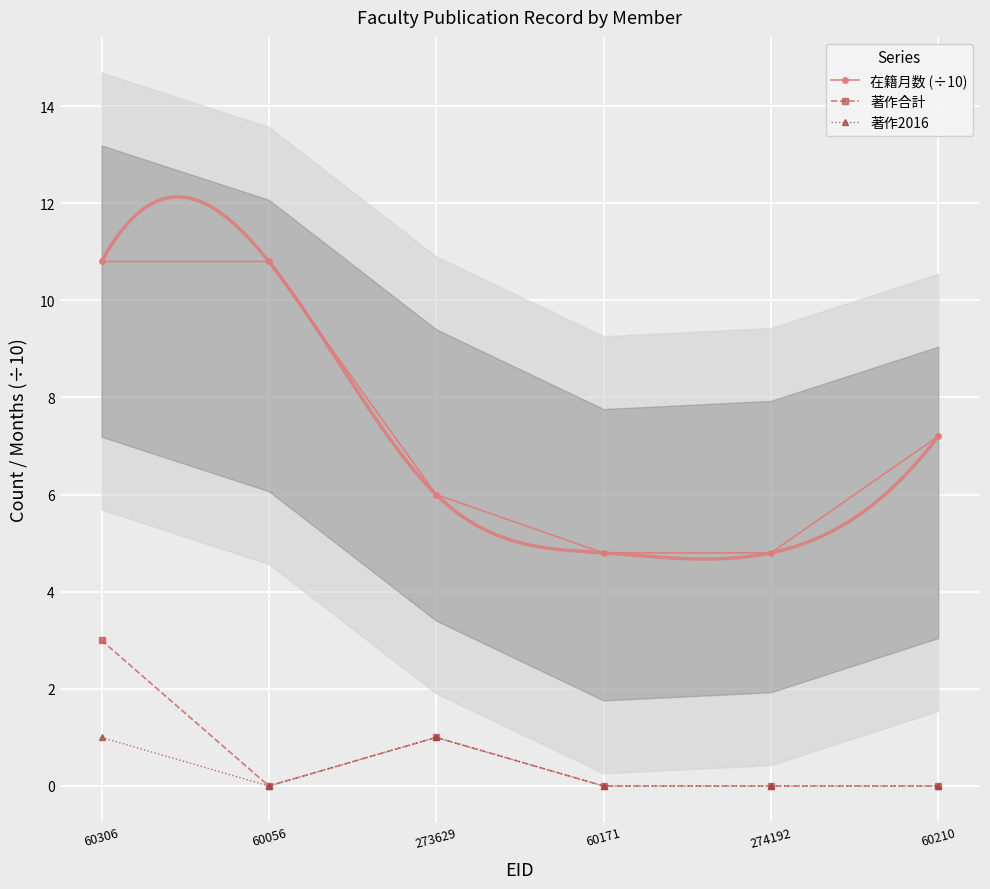

Reading left to right, list all the values displayed in this chart.

在籍月数 (÷10): 60306=10.8	60056=10.8	273629=6.0	60171=4.8	274192=4.8	60210=7.2
著作合計: 60306=3.0	60056=0.0	273629=1.0	60171=0.0	274192=0.0	60210=0.0
著作2016: 60306=1.0	60056=0.0	273629=1.0	60171=0.0	274192=0.0	60210=0.0